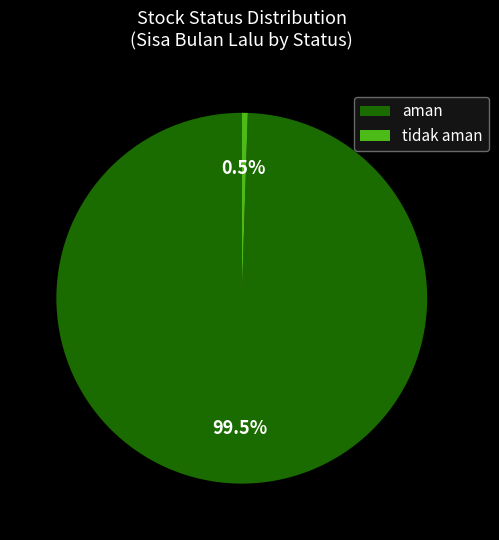

Which slice represents more than half of the pie?

aman